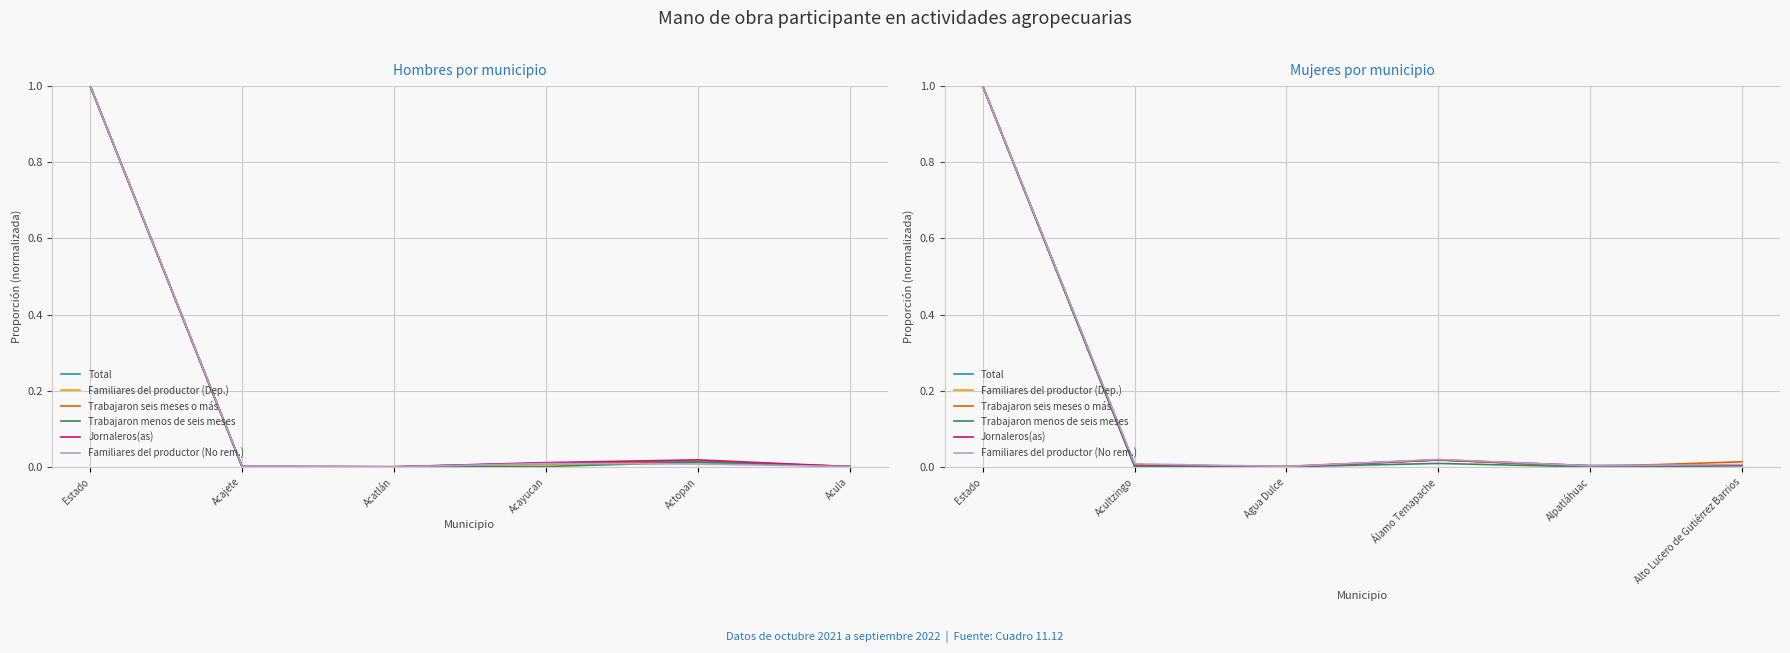

Between Acultzingo and Agua Dulce, which is larger?

Acultzingo